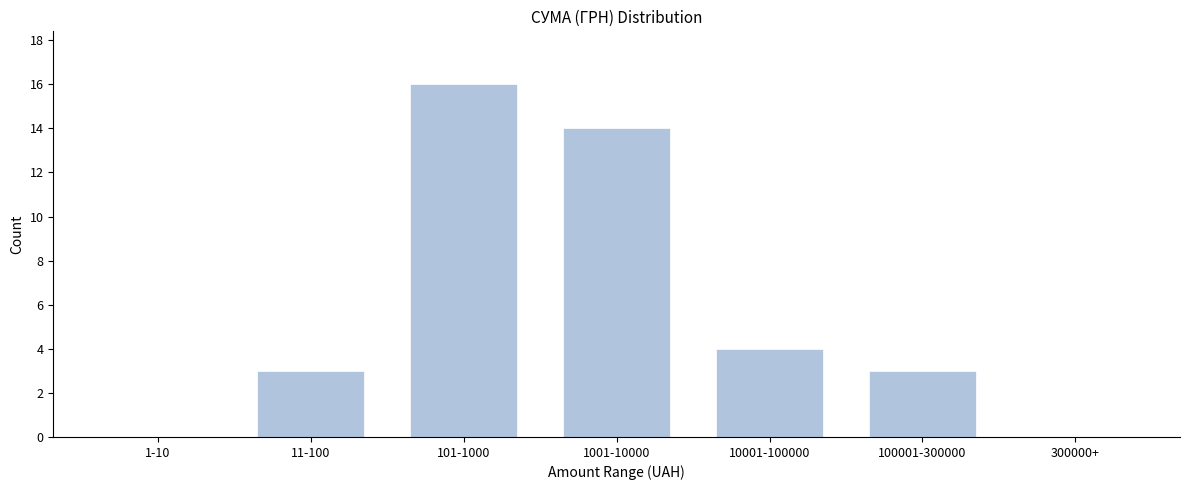

Reading right to left, extract all data points from this chart.

300000+=0	100001-300000=3	10001-100000=4	1001-10000=14	101-1000=16	11-100=3	1-10=0